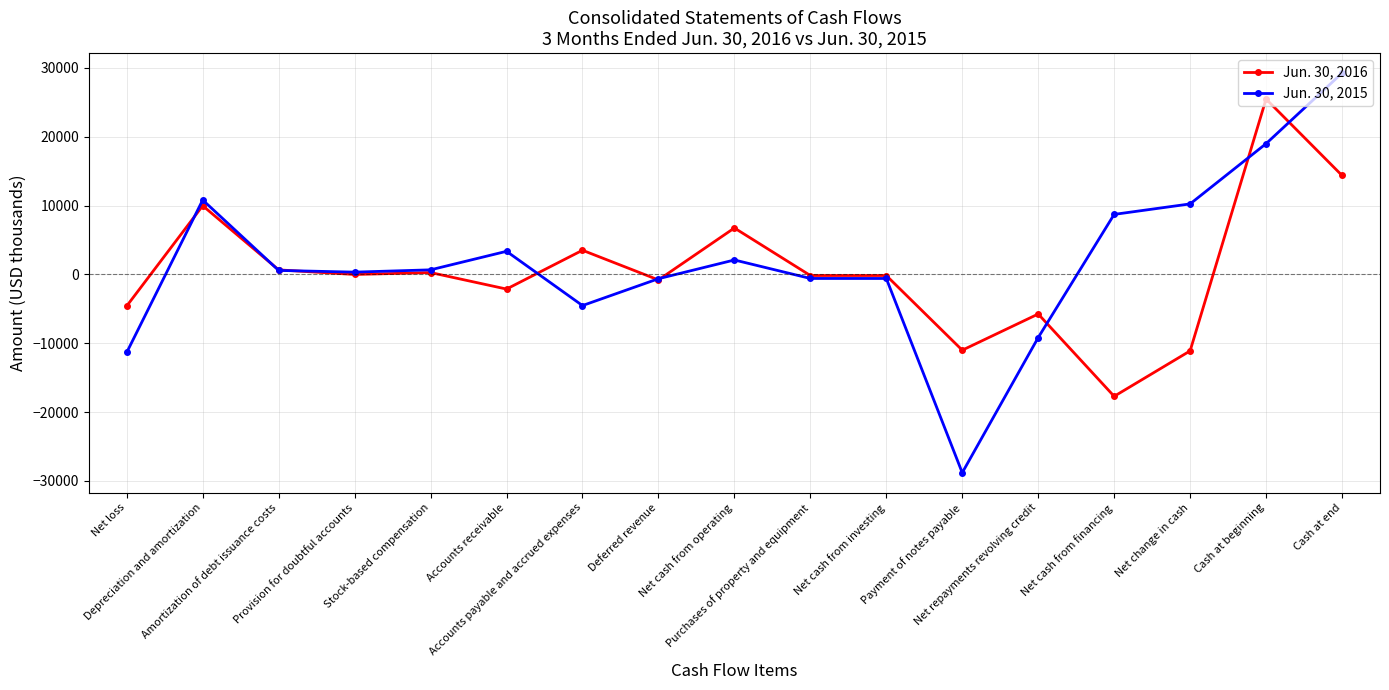

Which series has the widest spread of values?

Jun. 30, 2015